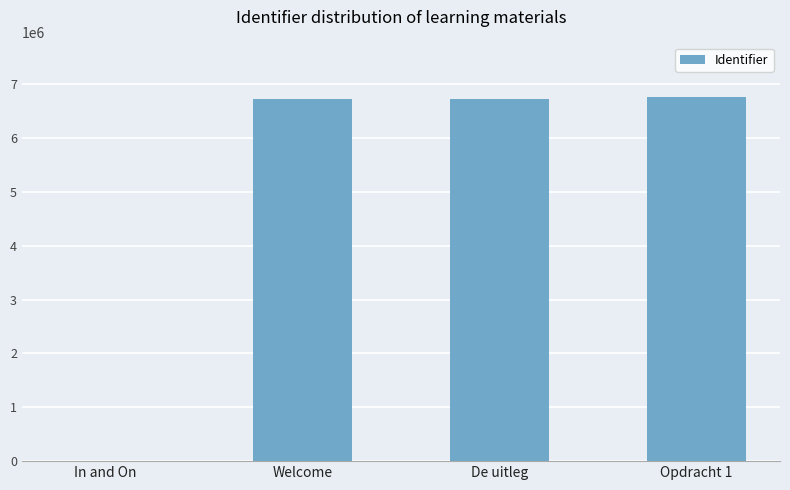

True or false: the data shows -3598068 at In and On.

False